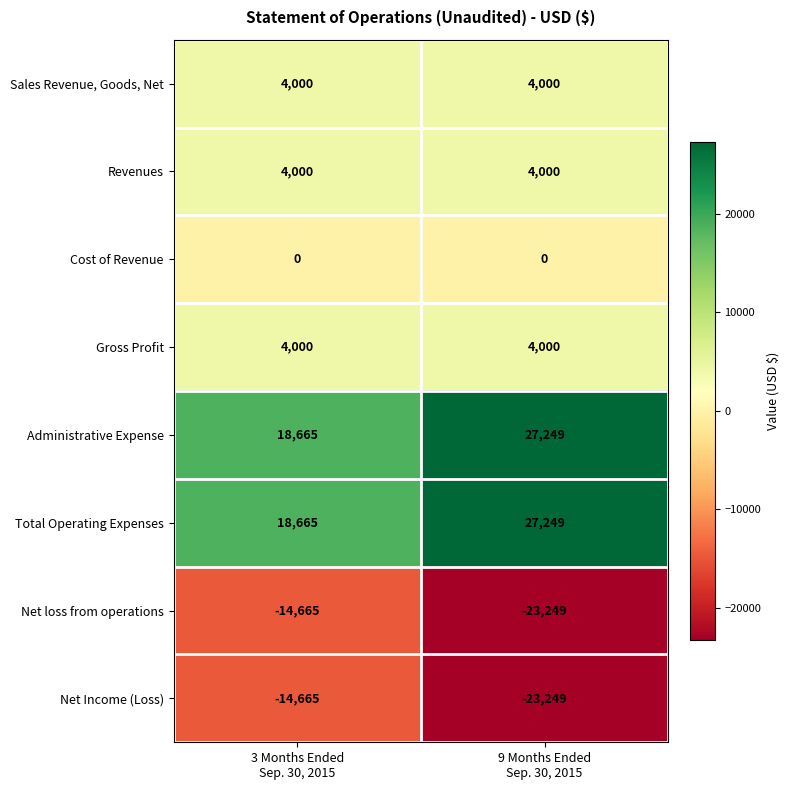

What is the difference between the highest and lowest values at 3 Months Ended
Sep. 30, 2015?

33330